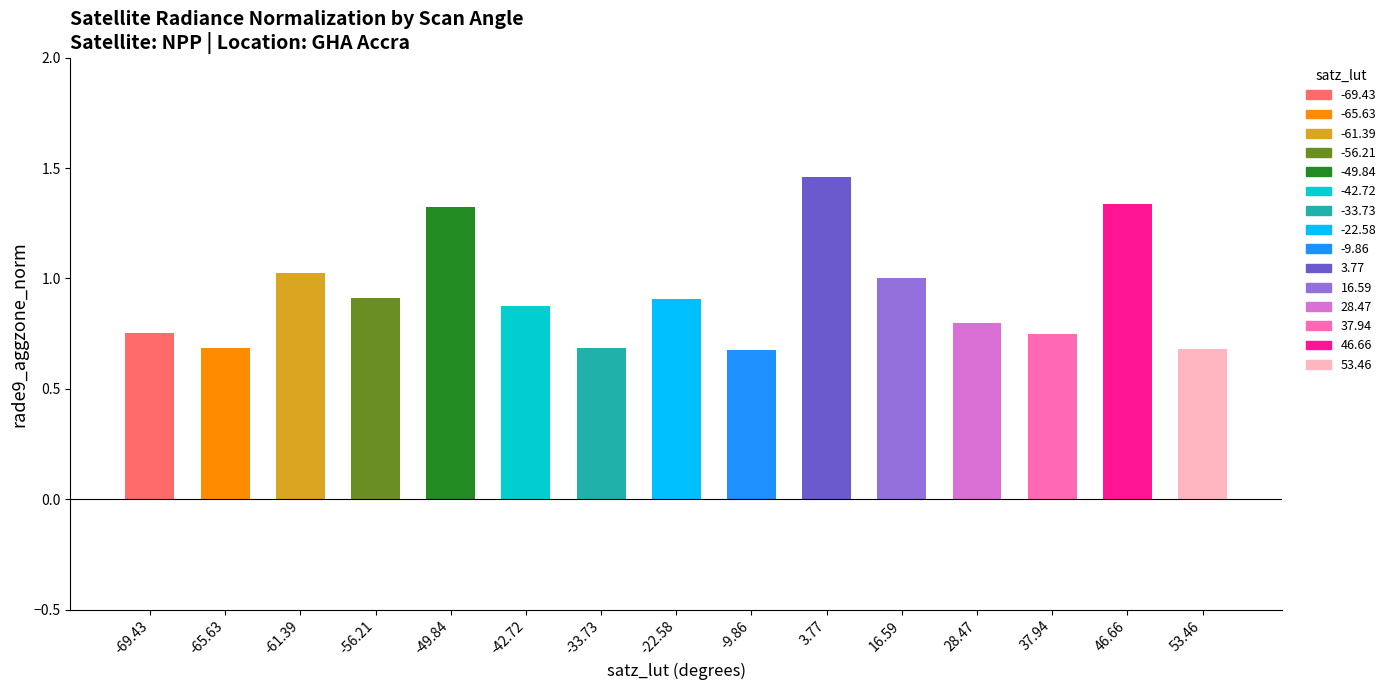

Which label corresponds to the largest value in the chart?

3.77